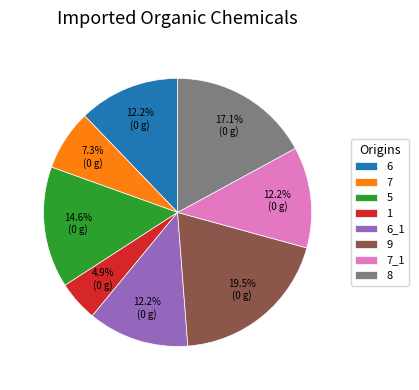

Which has a higher value, 1 or 8?

8